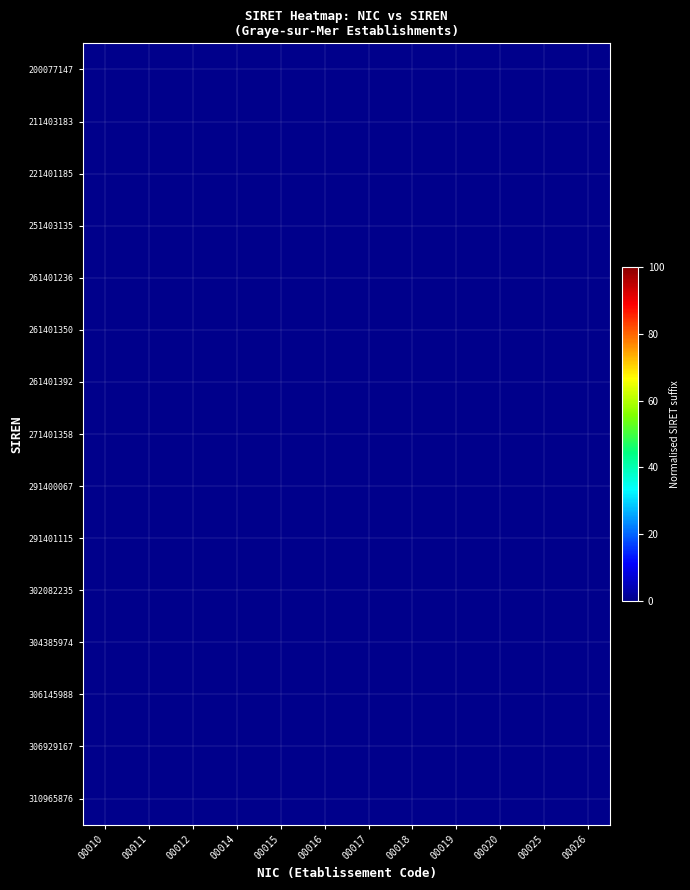

Count the number of data series in this chart.

15